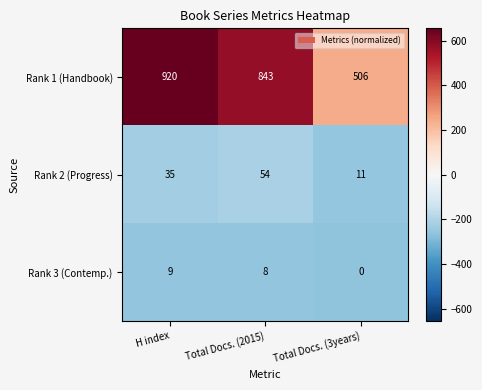

What is the greatest value displayed?

920